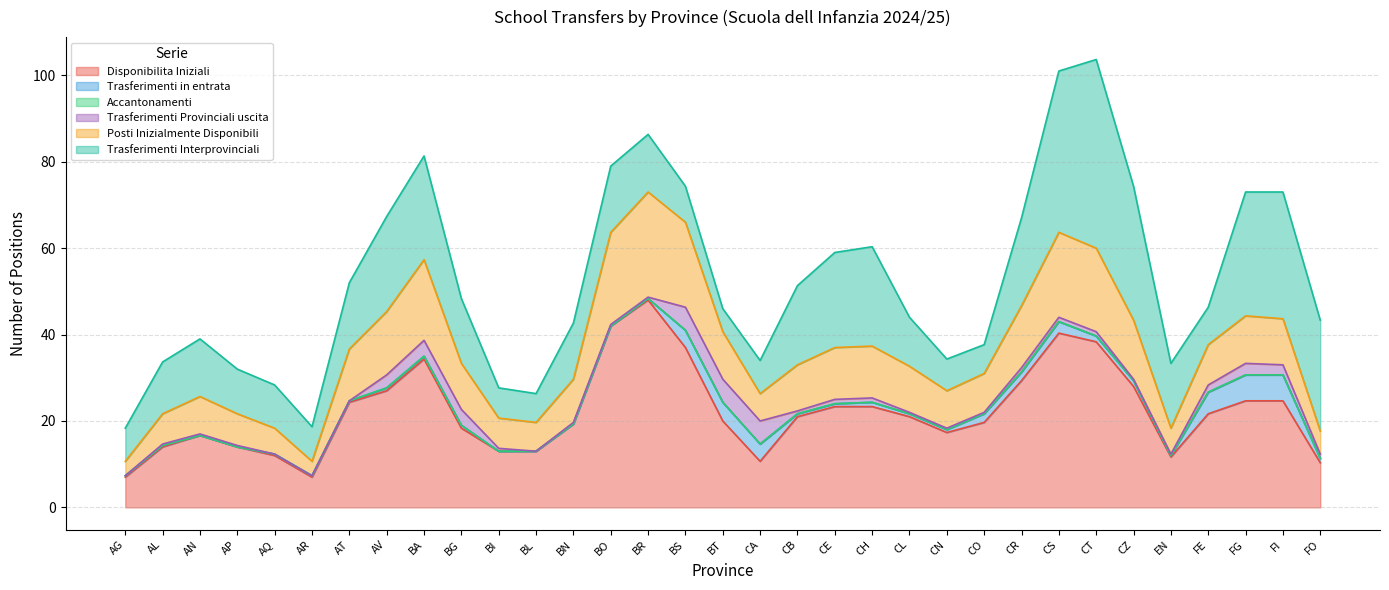

In Trasferimenti in entrata, how many points are higher than both neighbors (excluding endpoints)?

6